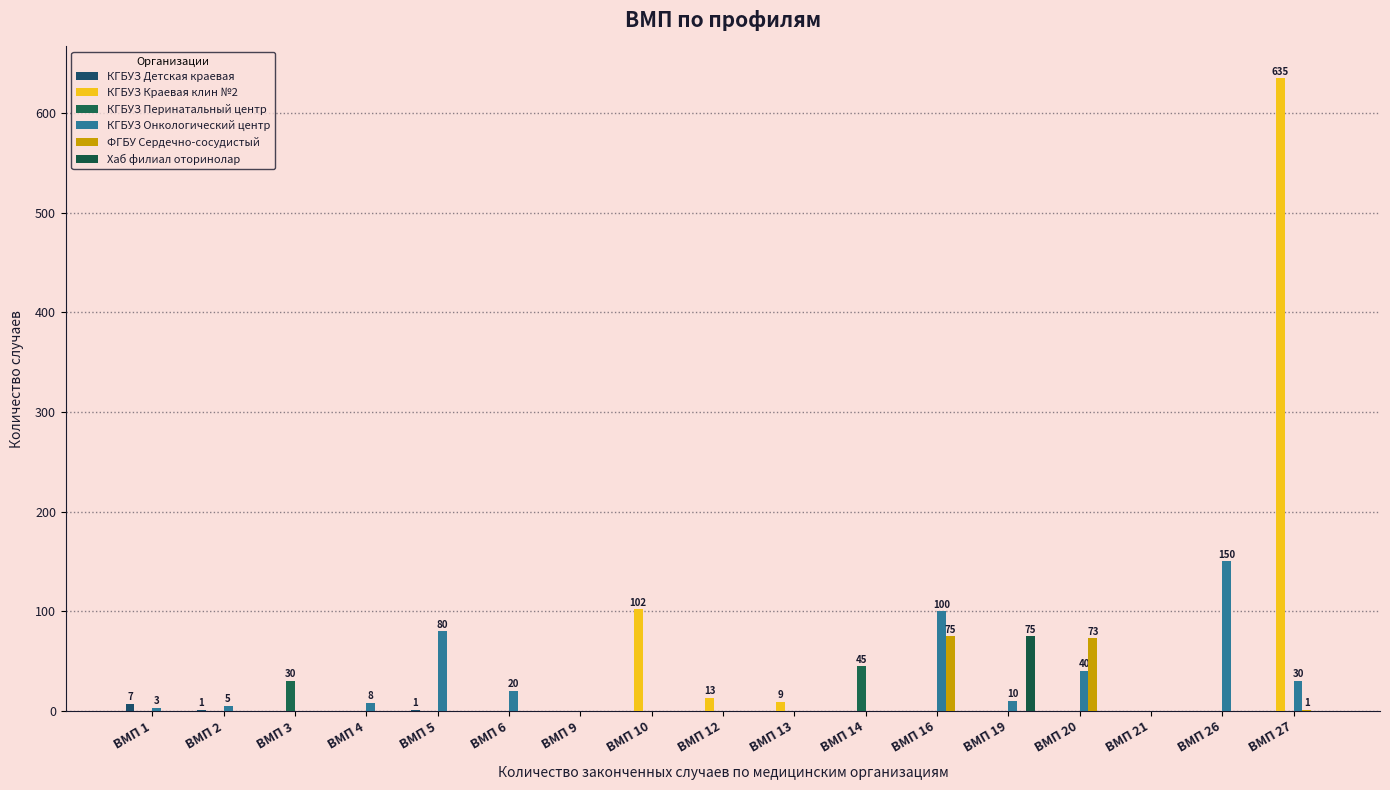

What is the value of the Хаб филиал оторинолар bar at the 13th from the left?

75